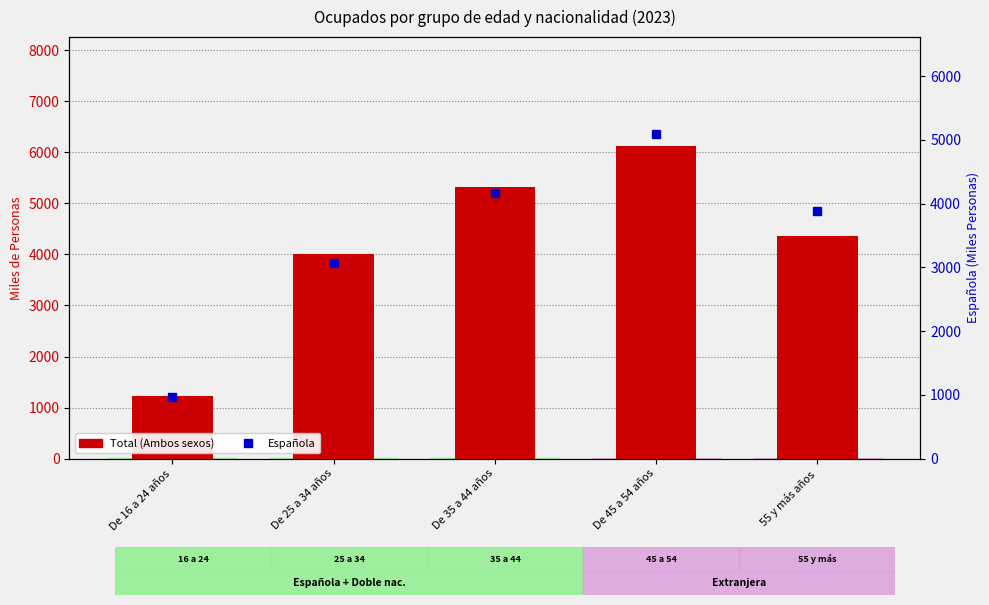

What is the approximate value of Española at De 45 a 54 años?

5086.5